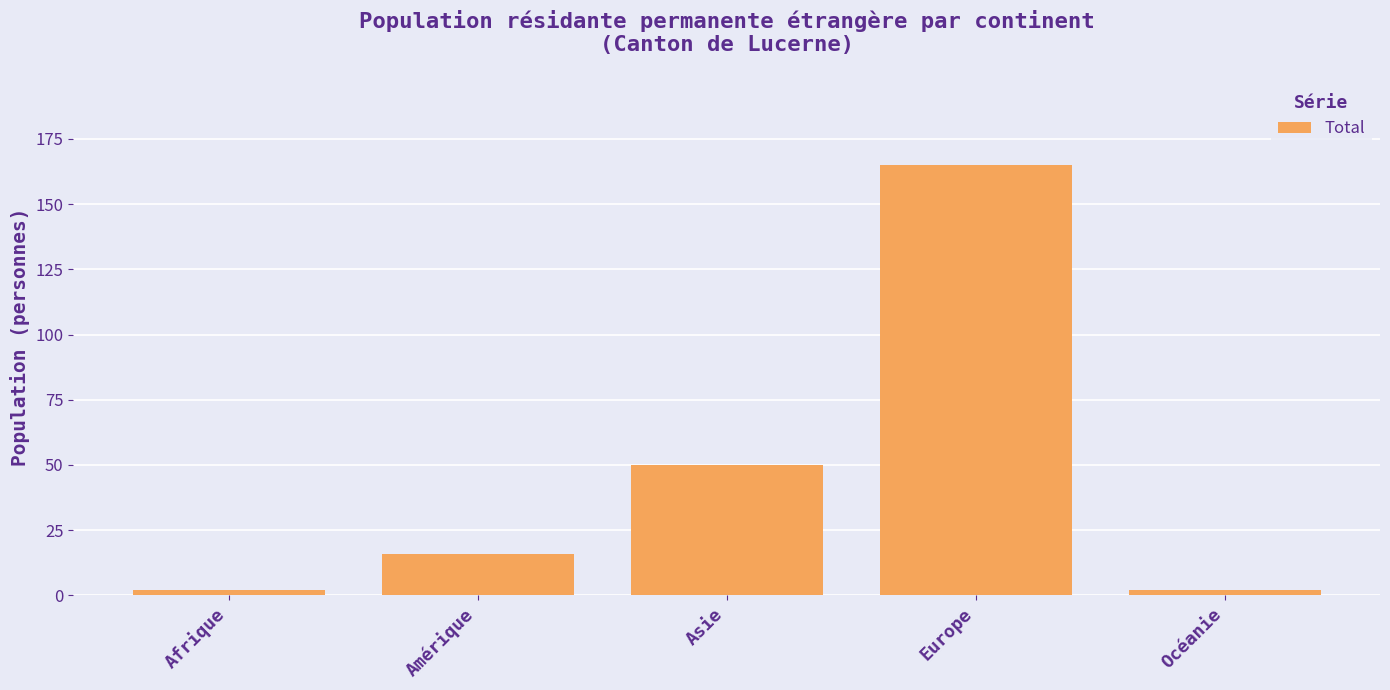

What is the greatest value displayed?

165